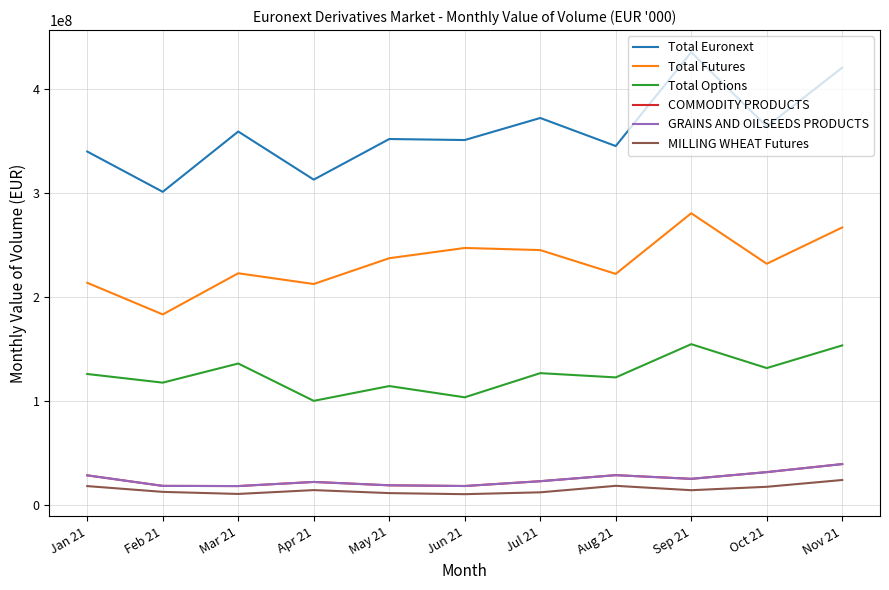

Read the COMMODITY PRODUCTS value at Nov 21.

39549044.0